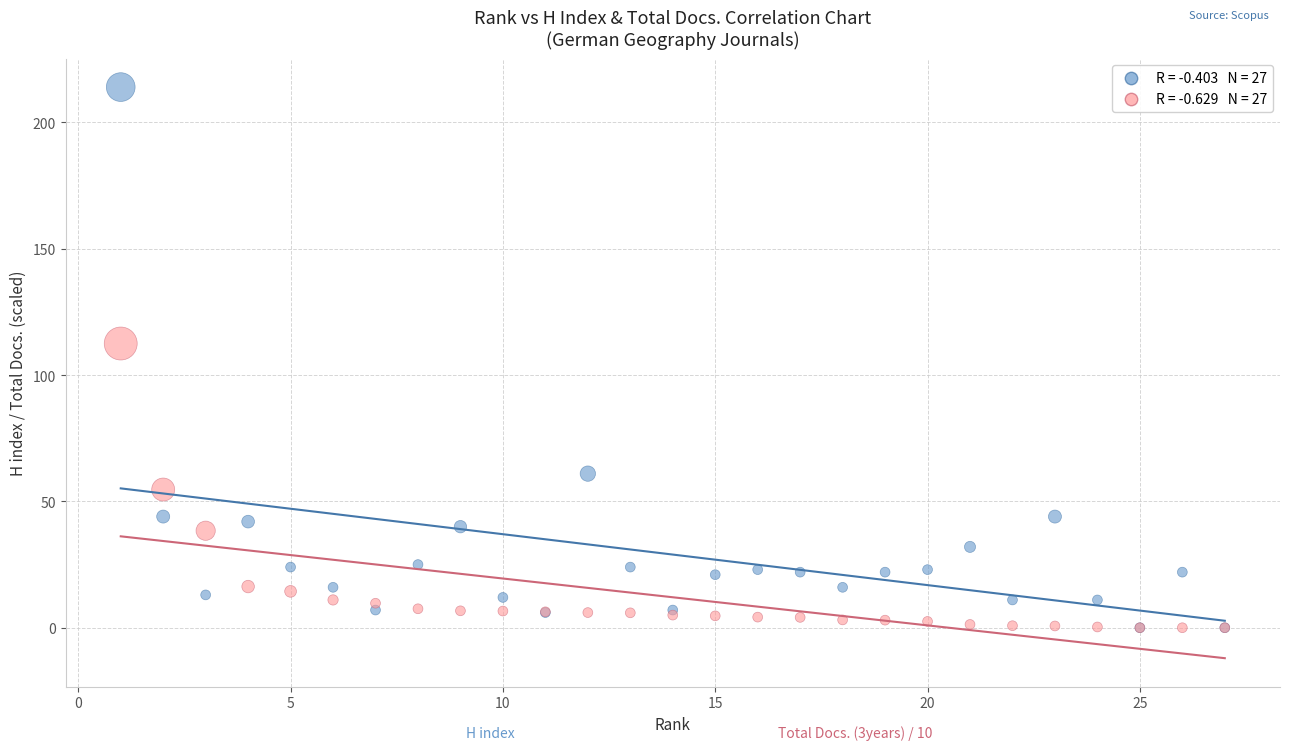

Across all series, what Y value is closest to 107?

112.5